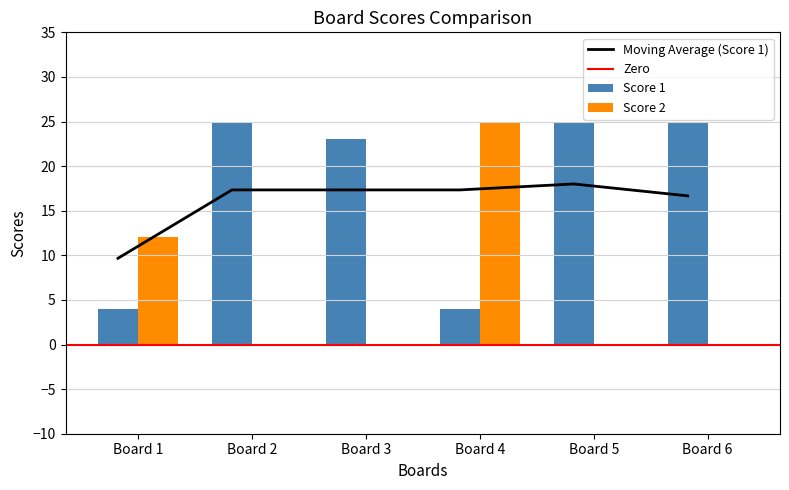

Are the bars horizontal?

No